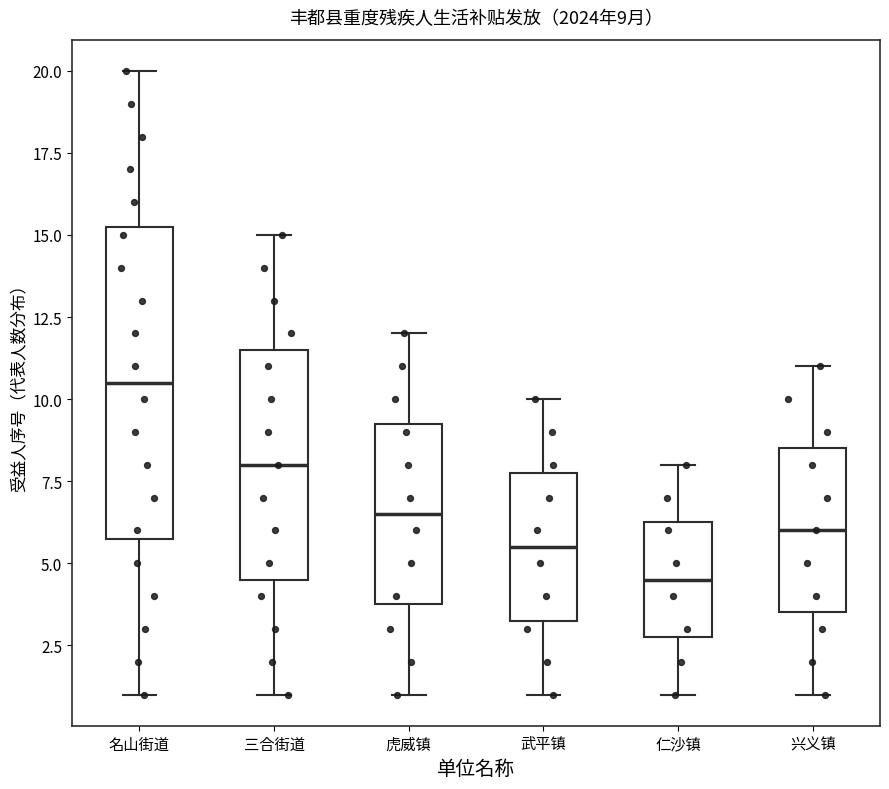

Comparing the boxes themselves (not the whiskers), which one is the tallest?

名山街道